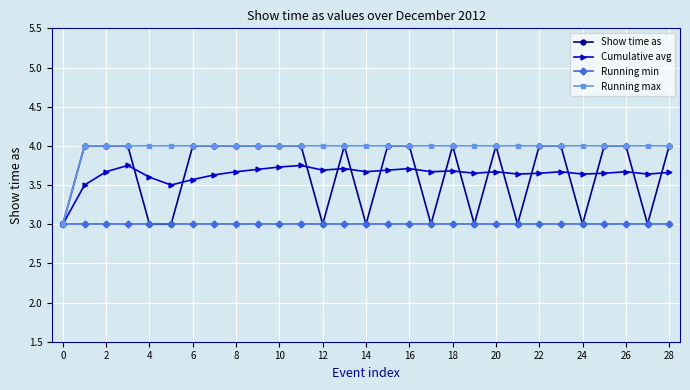

Which series has the largest total across all categories?

Running max